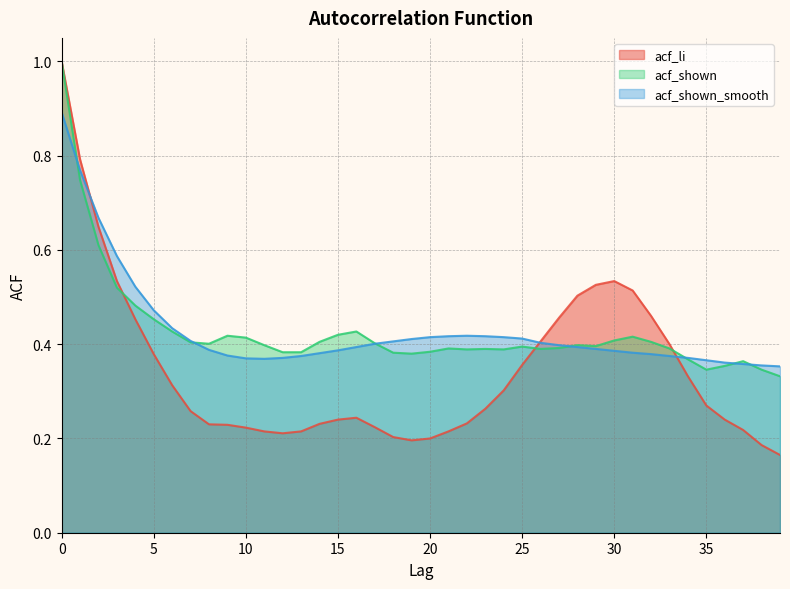

List the labels in order of acf_li value, smallest first.

39, 38, 19, 20, 18, 12, 11, 13, 21, 37, 10, 17, 9, 8, 14, 22, 15, 36, 16, 7, 23, 35, 24, 6, 34, 25, 5, 33, 26, 4, 27, 32, 28, 31, 29, 3, 30, 2, 1, 0